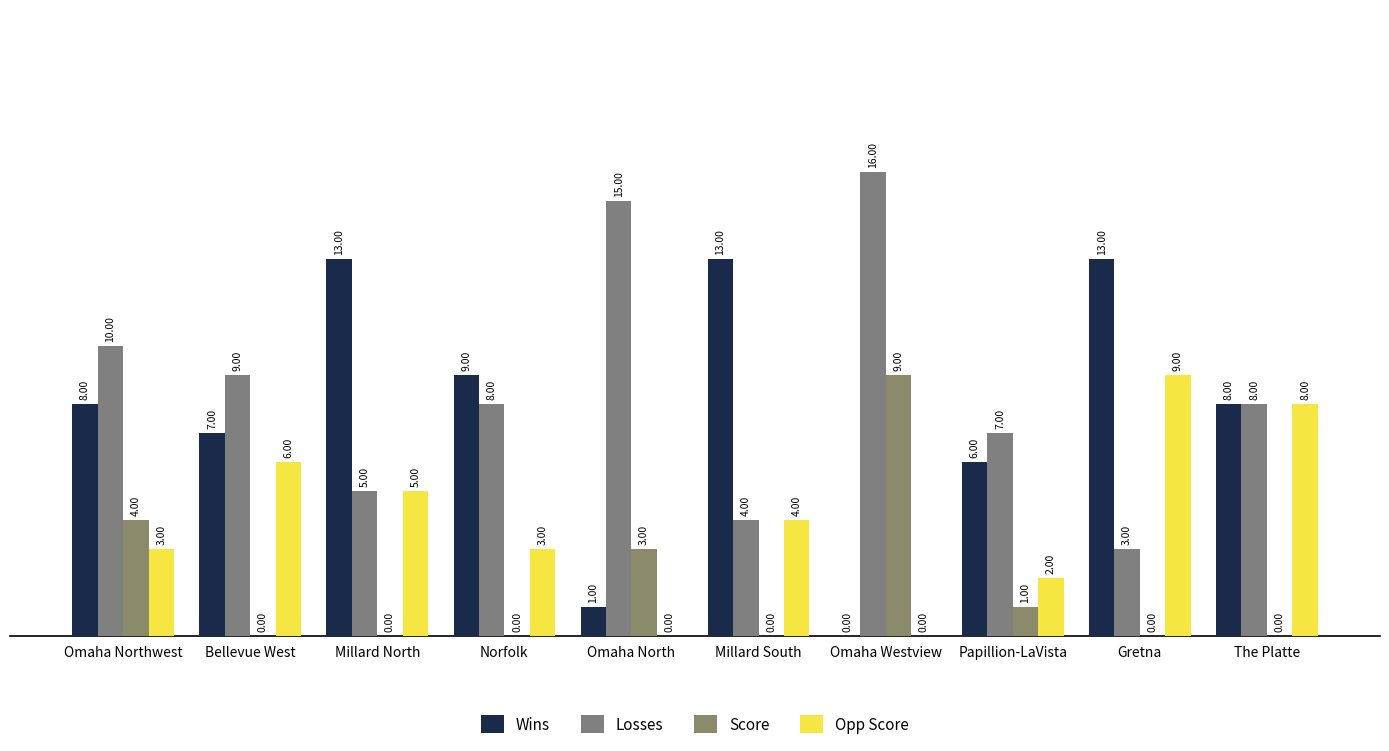

At Bellevue West, list the series in order from smallest to largest.

Score, Opp Score, Wins, Losses